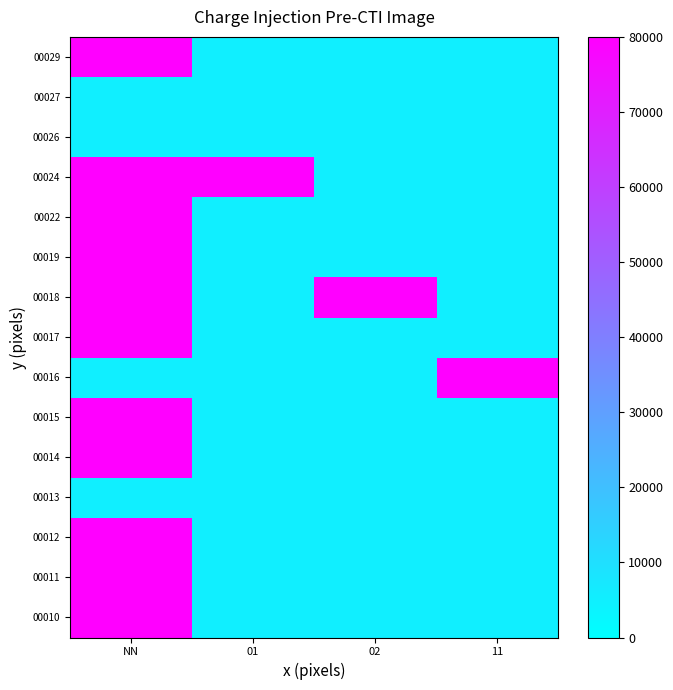

Count the number of categories in the chart.

4